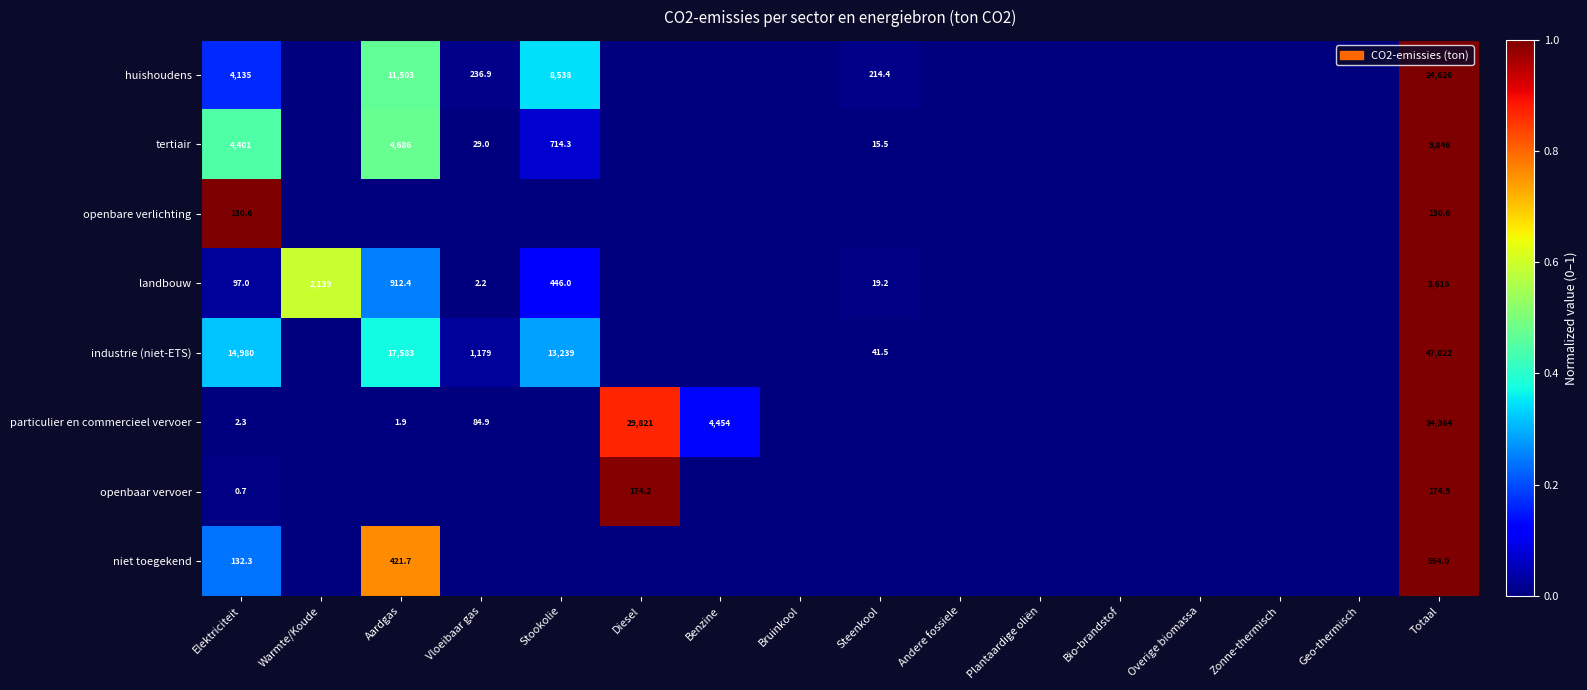

The tertiair series shows 4686.0 at Aardgas. True or false?

True